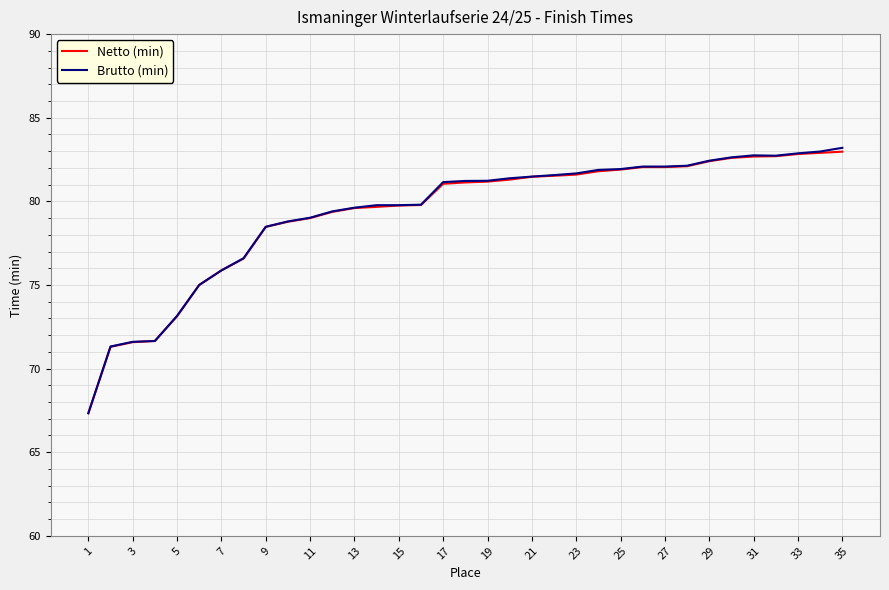

What is the maximum value for Netto (min)?

83.0